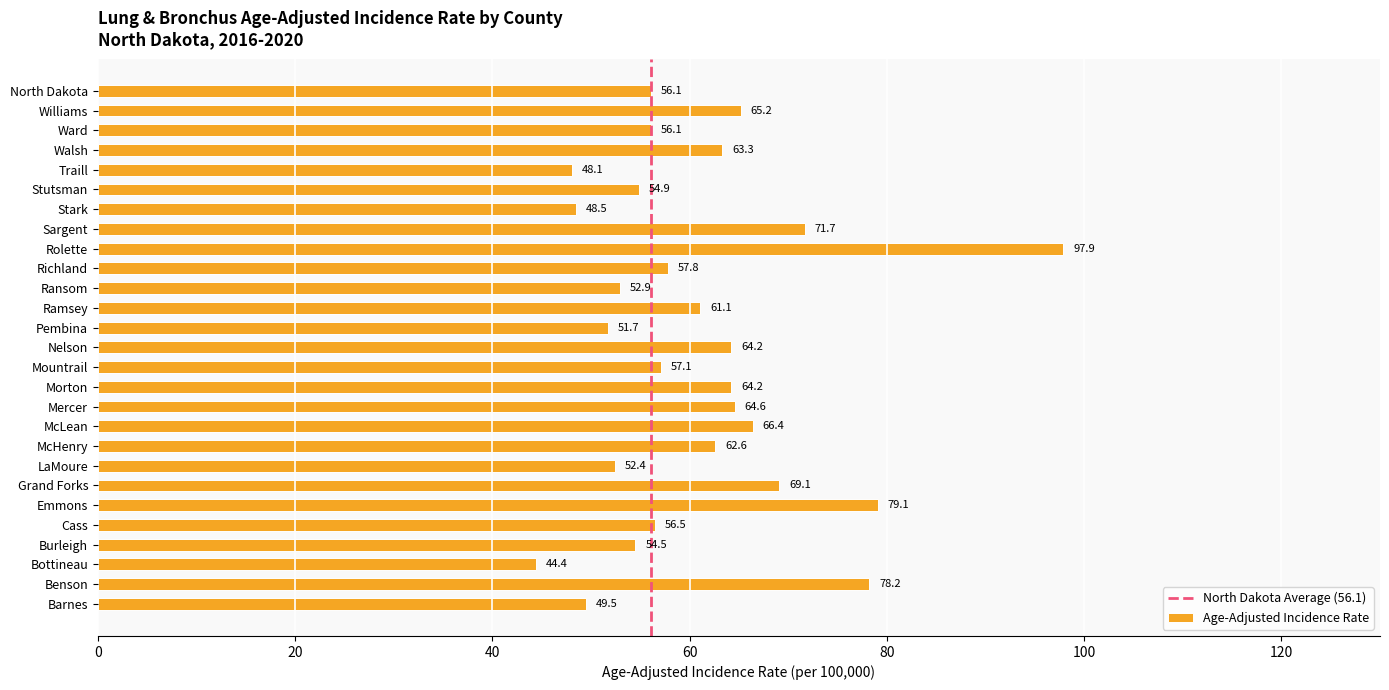

Reading bottom to top, extract all data points from this chart.

49.5	78.2	44.4	54.5	56.5	79.1	69.1	52.4	62.6	66.4	64.6	64.2	57.1	64.2	51.7	61.1	52.9	57.8	97.9	71.7	48.5	54.9	48.1	63.3	56.1	65.2	56.1